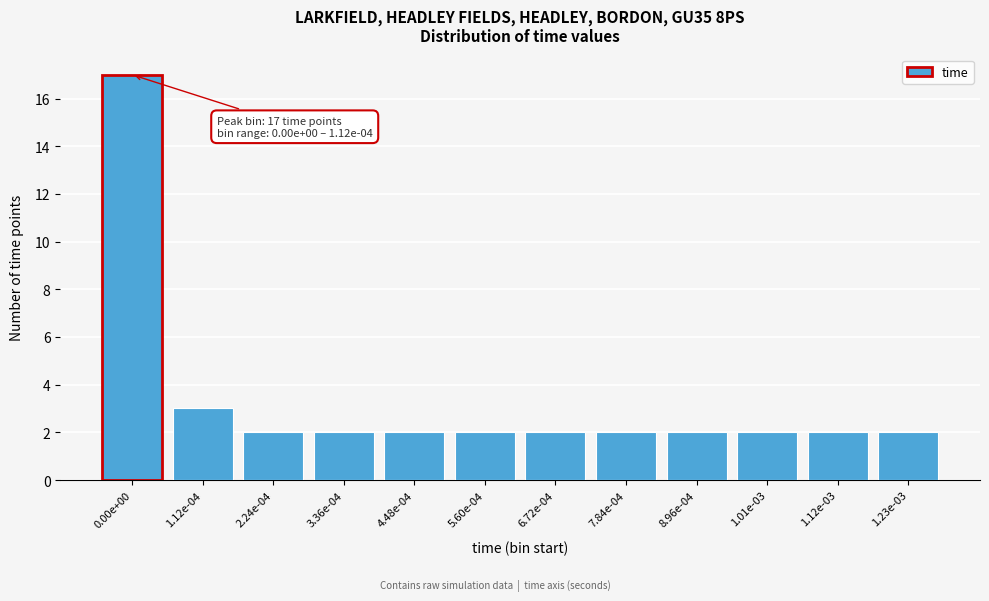

Reading right to left, extract all data points from this chart.

1.23e-03=2	1.12e-03=2	1.01e-03=2	8.96e-04=2	7.84e-04=2	6.72e-04=2	5.60e-04=2	4.48e-04=2	3.36e-04=2	2.24e-04=2	1.12e-04=3	0.00e+00=17